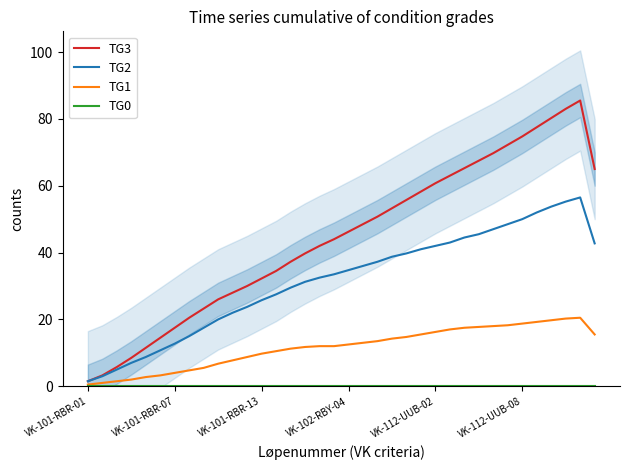

What are all the series names shown in the legend?

TG3, TG2, TG1, TG0